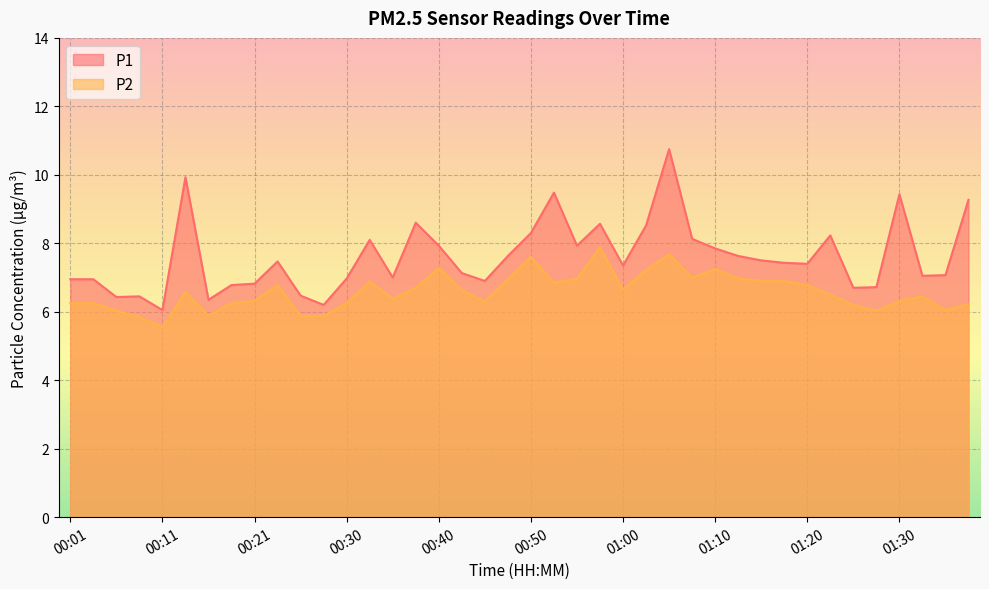

At which label does P1 reach its minimum?

00:11